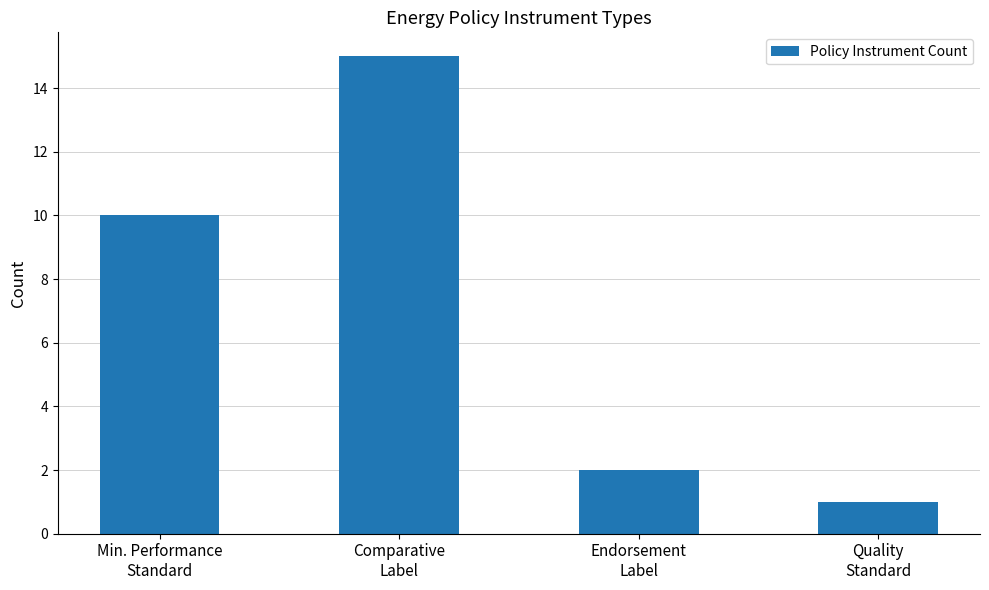

True or false: the data shows 2 at Endorsement
Label.

True